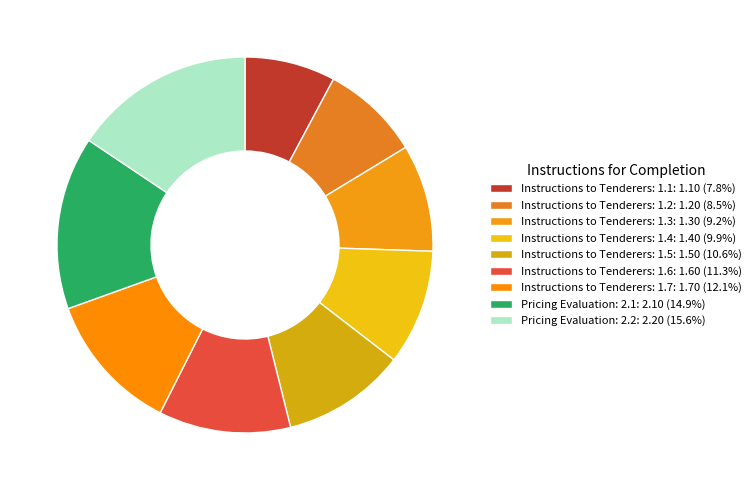

Does Instructions to Tenderers: 1.5 account for over 50% of the chart?

No